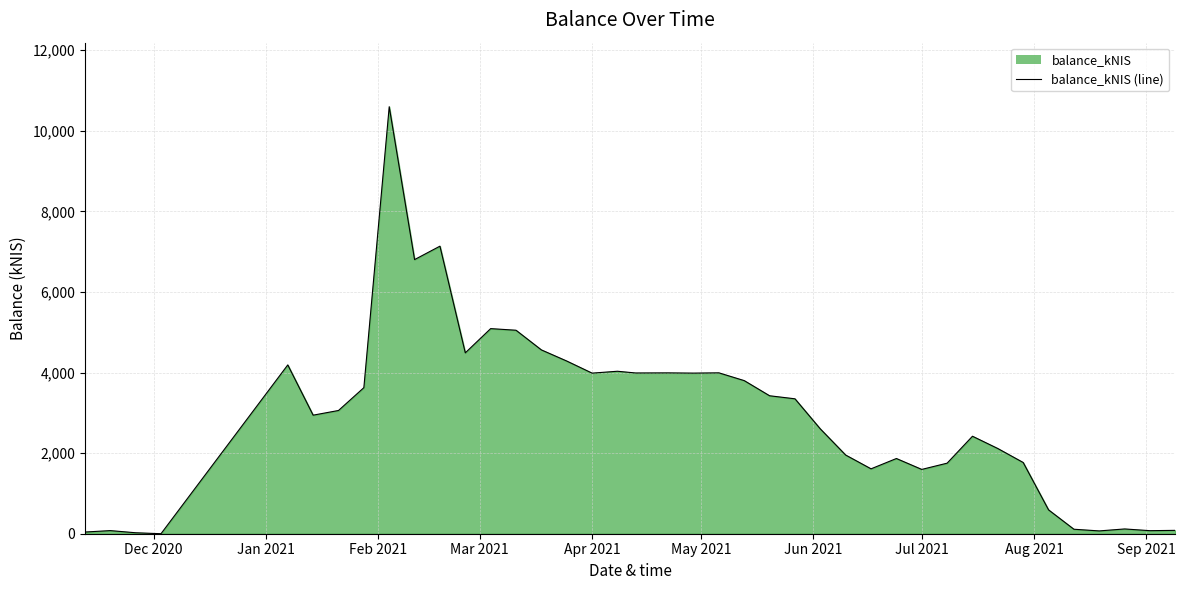

What is the maximum value shown in the chart?

10596.1